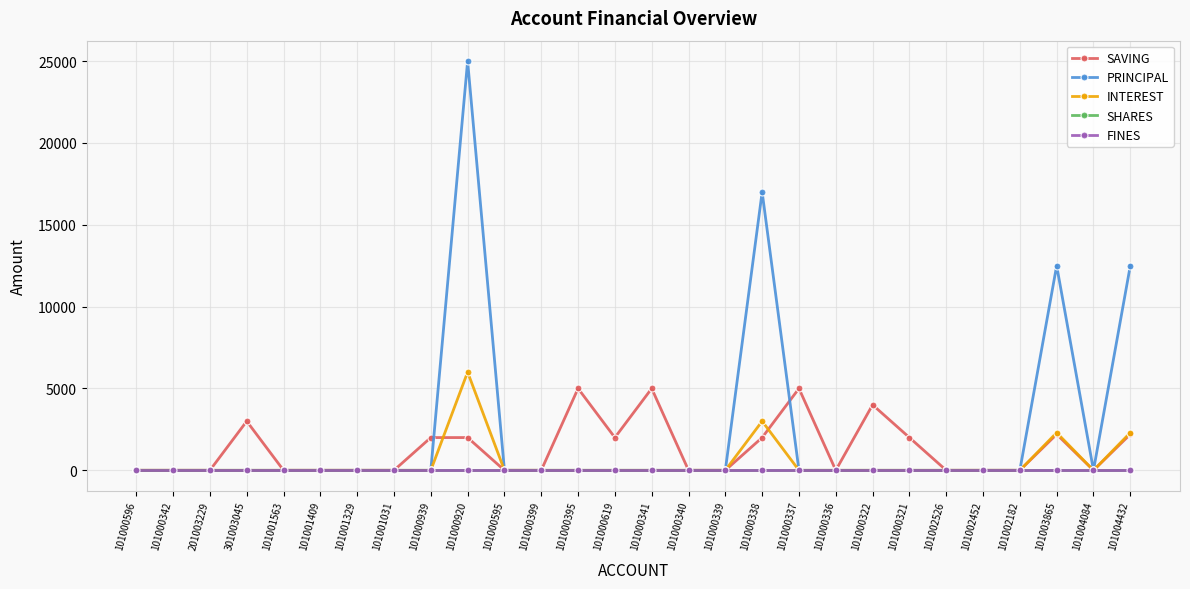

Which series has the largest range (max minus min)?

PRINCIPAL